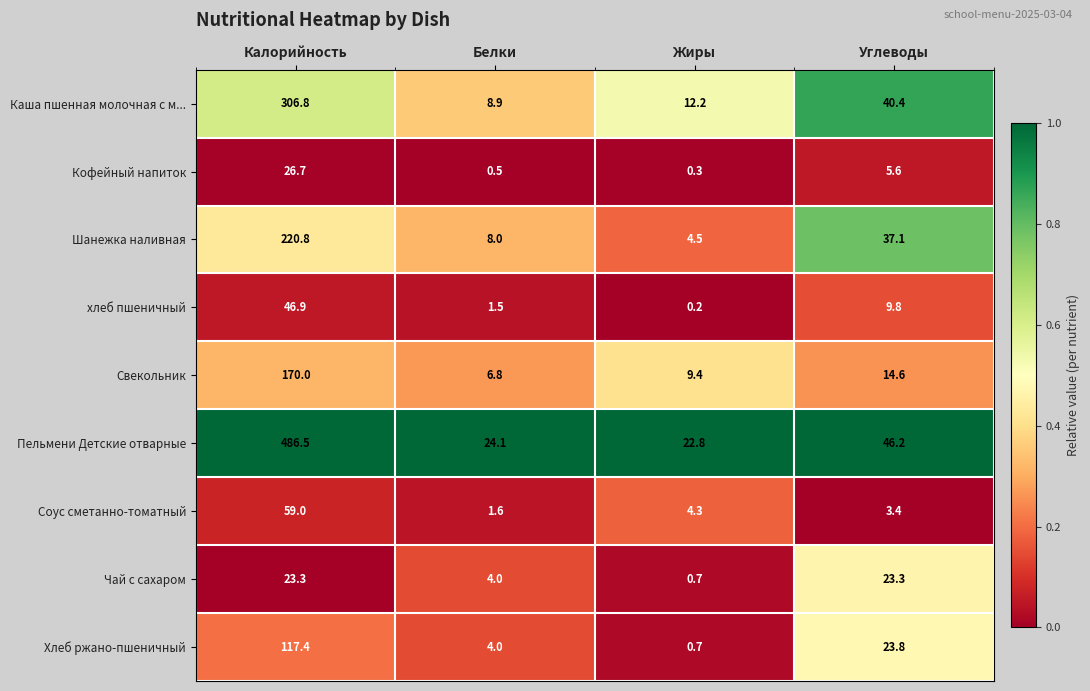

What is the maximum value shown in the chart?

486.5